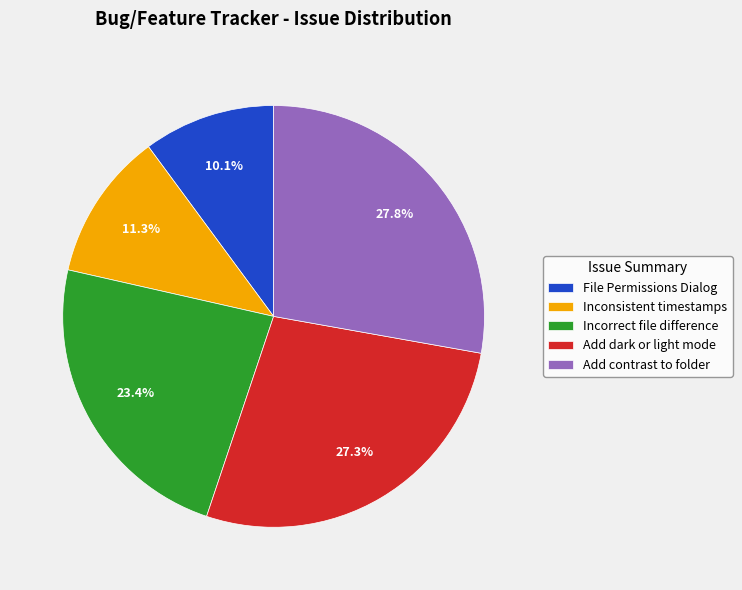

What percentage do File Permissions Dialog and Incorrect file difference together represent?

33.5%